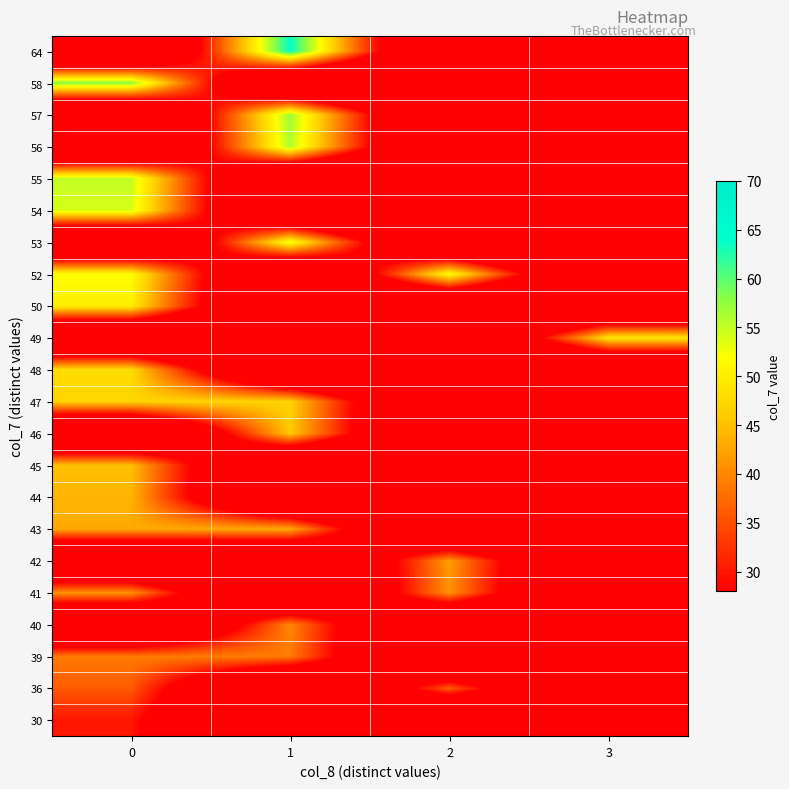

Reading left to right, transcribe all the data shown in this chart.

30: 0=30	1=0	2=0	3=0
36: 0=36	1=0	2=36	3=0
39: 0=39	1=39	2=0	3=0
40: 0=0	1=40	2=0	3=0
41: 0=41	1=0	2=41	3=0
42: 0=0	1=0	2=42	3=0
43: 0=43	1=43	2=0	3=0
44: 0=44	1=0	2=0	3=0
45: 0=45	1=0	2=0	3=0
46: 0=0	1=46	2=0	3=0
47: 0=47	1=47	2=0	3=0
48: 0=48	1=0	2=0	3=0
49: 0=0	1=0	2=0	3=49
50: 0=50	1=0	2=0	3=0
52: 0=52	1=0	2=52	3=0
53: 0=0	1=53	2=0	3=0
54: 0=54	1=0	2=0	3=0
55: 0=55	1=0	2=0	3=0
56: 0=0	1=56	2=0	3=0
57: 0=0	1=57	2=0	3=0
58: 0=58	1=0	2=0	3=0
64: 0=0	1=64	2=0	3=0